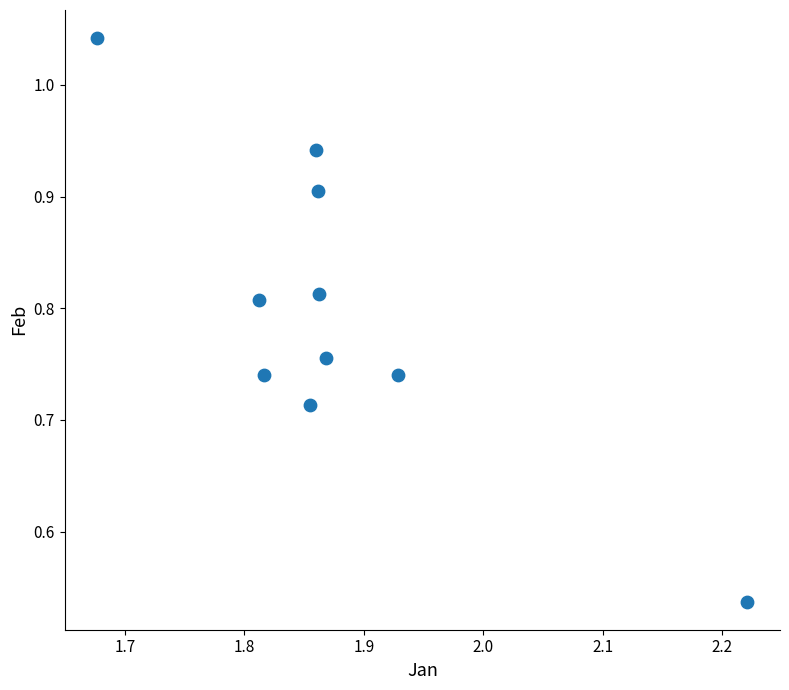

What is the average X value?

1.9